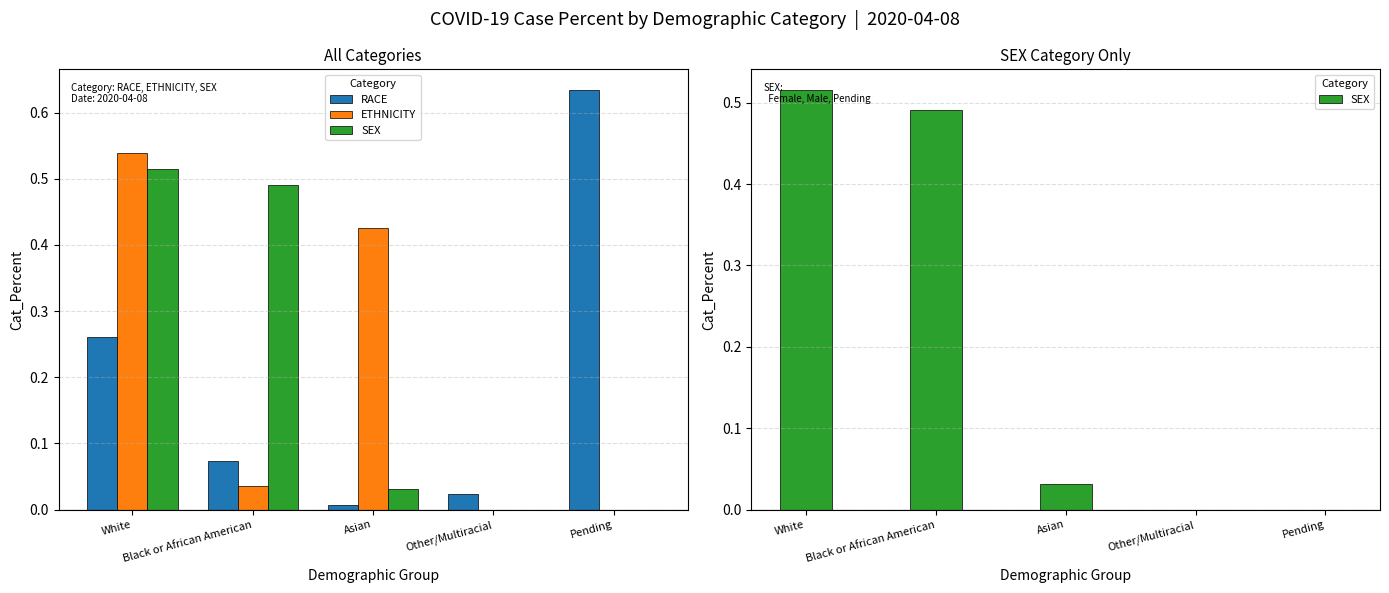

Reading left to right, extract all data points from this chart.

RACE: 0.3	0.1	0.0	0.0	0.6
ETHNICITY: 0.5	0.0	0.4	0.0	0.0
SEX: 0.5	0.5	0.0	0.0	0.0